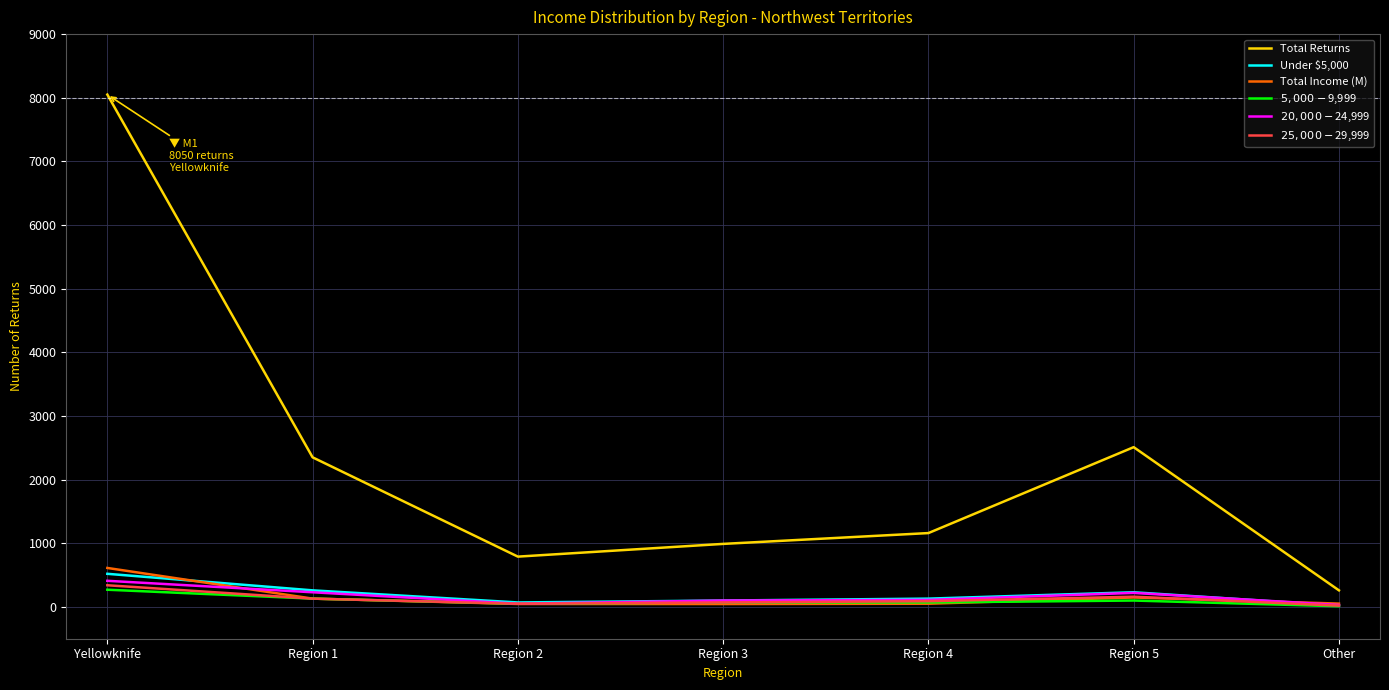

How many lines are shown in the chart?

6